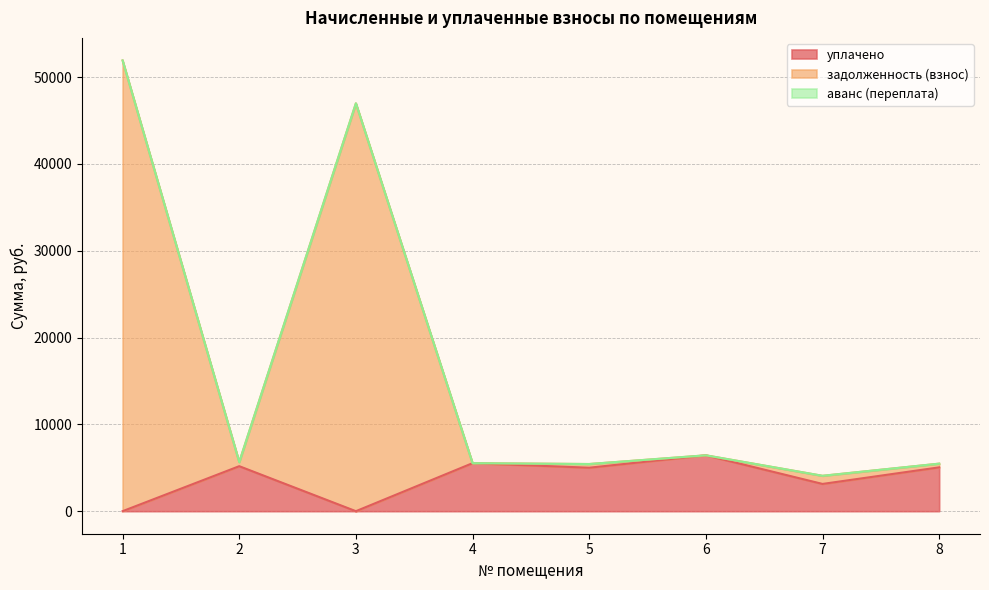

True or false: задолженность (взнос) and уплачено cross at least once.

False